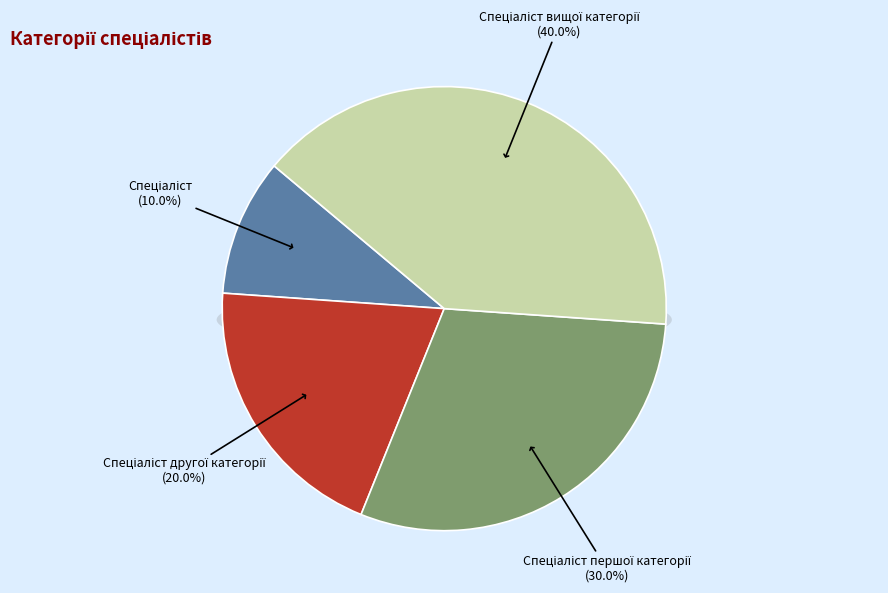

How many segments does this pie chart have?

4